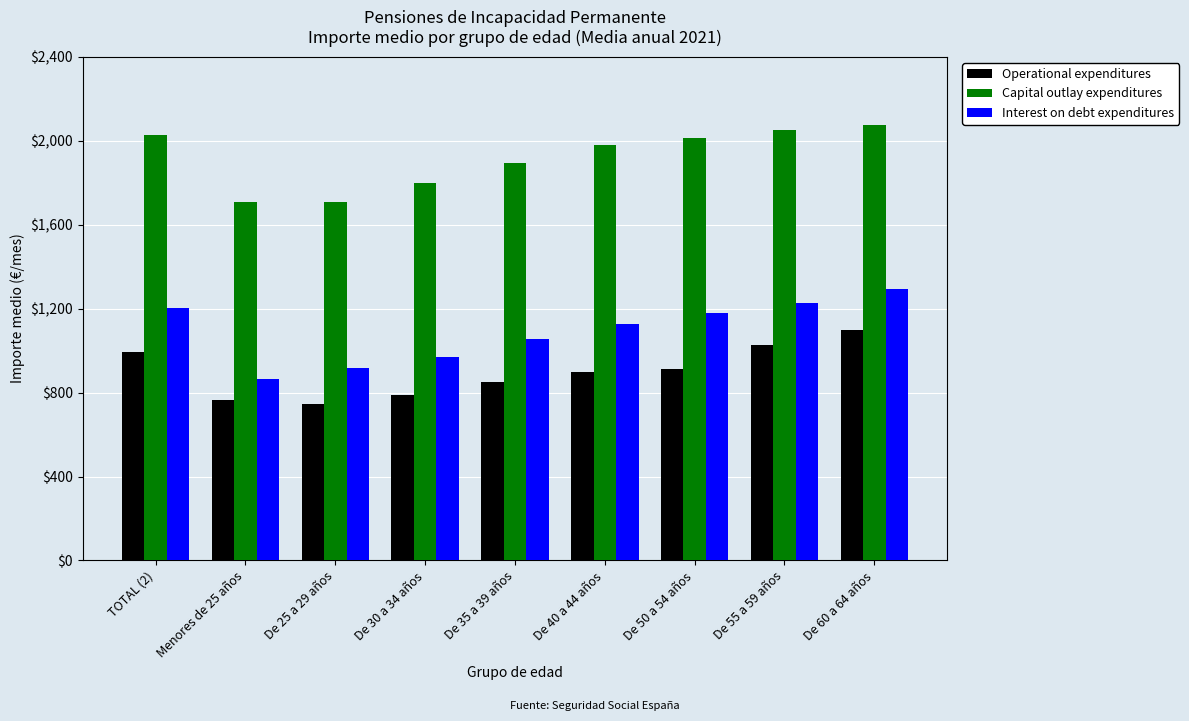

Does the chart contain stacked bars?

No